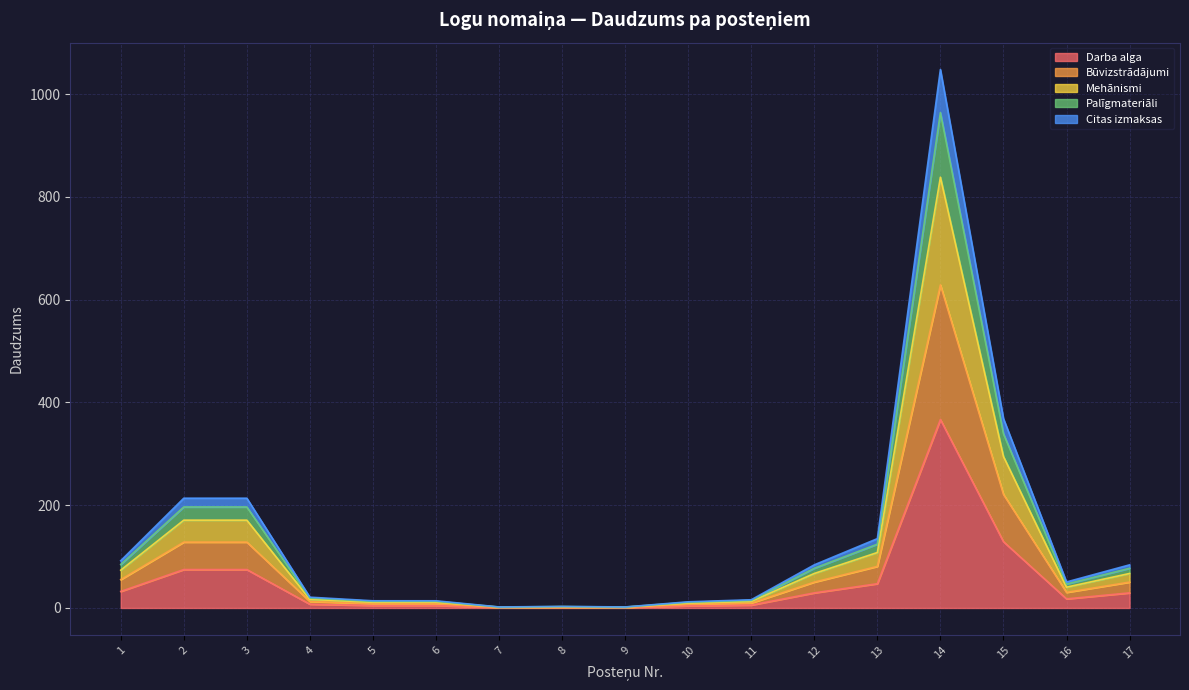

What is the total value across all series at 16?

50.6